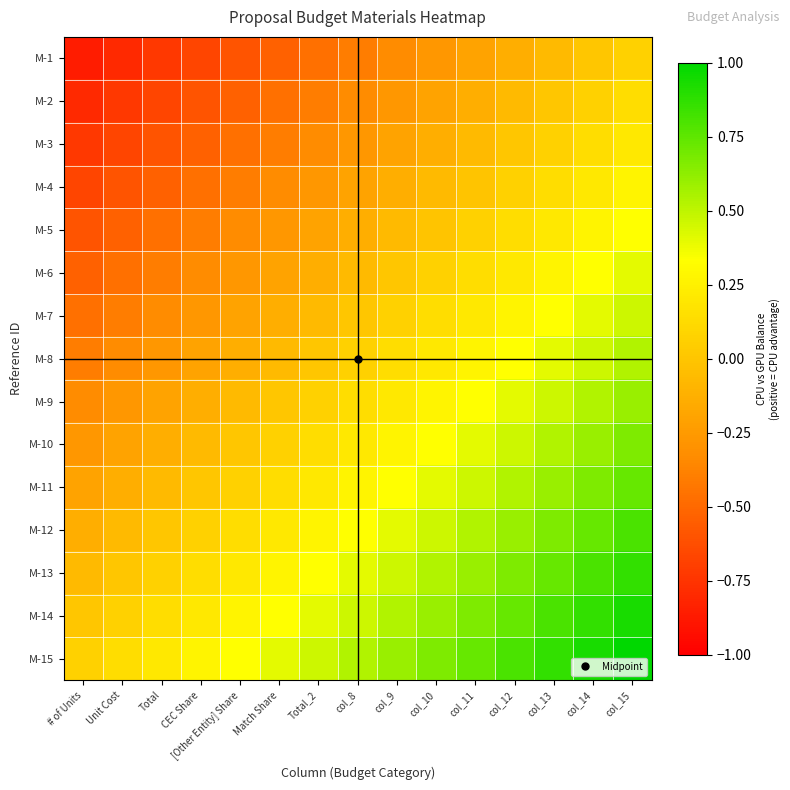

List the series in order of their peak value, highest first.

M-15, M-14, M-13, M-12, M-11, M-10, M-9, M-8, M-7, M-6, M-5, M-4, M-3, M-2, M-1